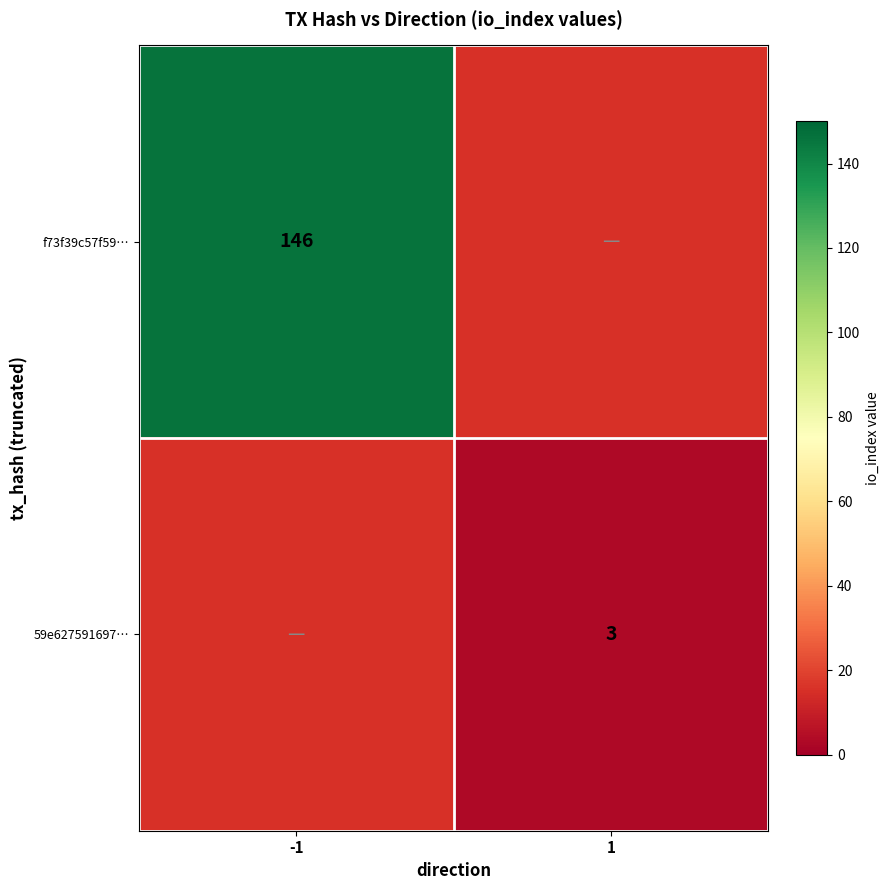

Count the number of categories in the chart.

2